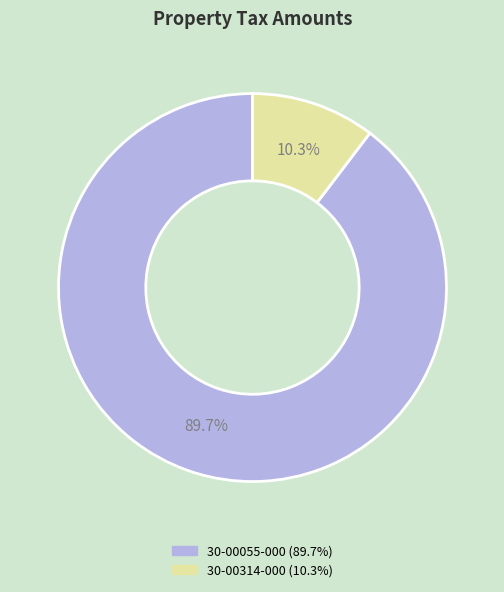

To the nearest percent, what is the average slice percentage?

50%